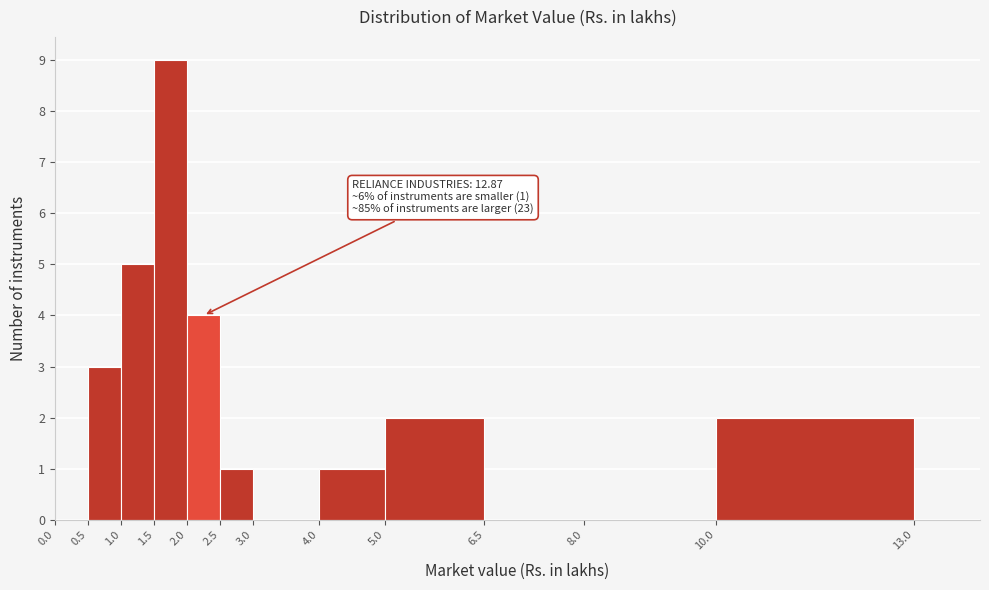

Which range on the x-axis has the tallest bar?

1.5 to 2.0